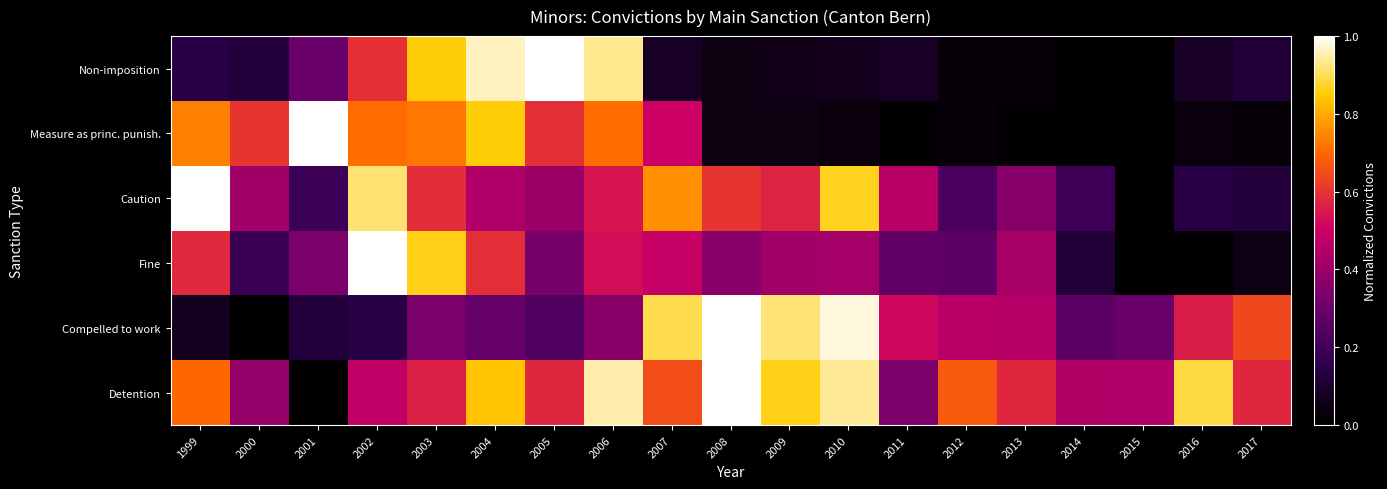

Rank the series by their maximum value, from highest to lowest.

Detention, Compelled to work, Fine, Caution, Measure as princ. punish., Non-imposition